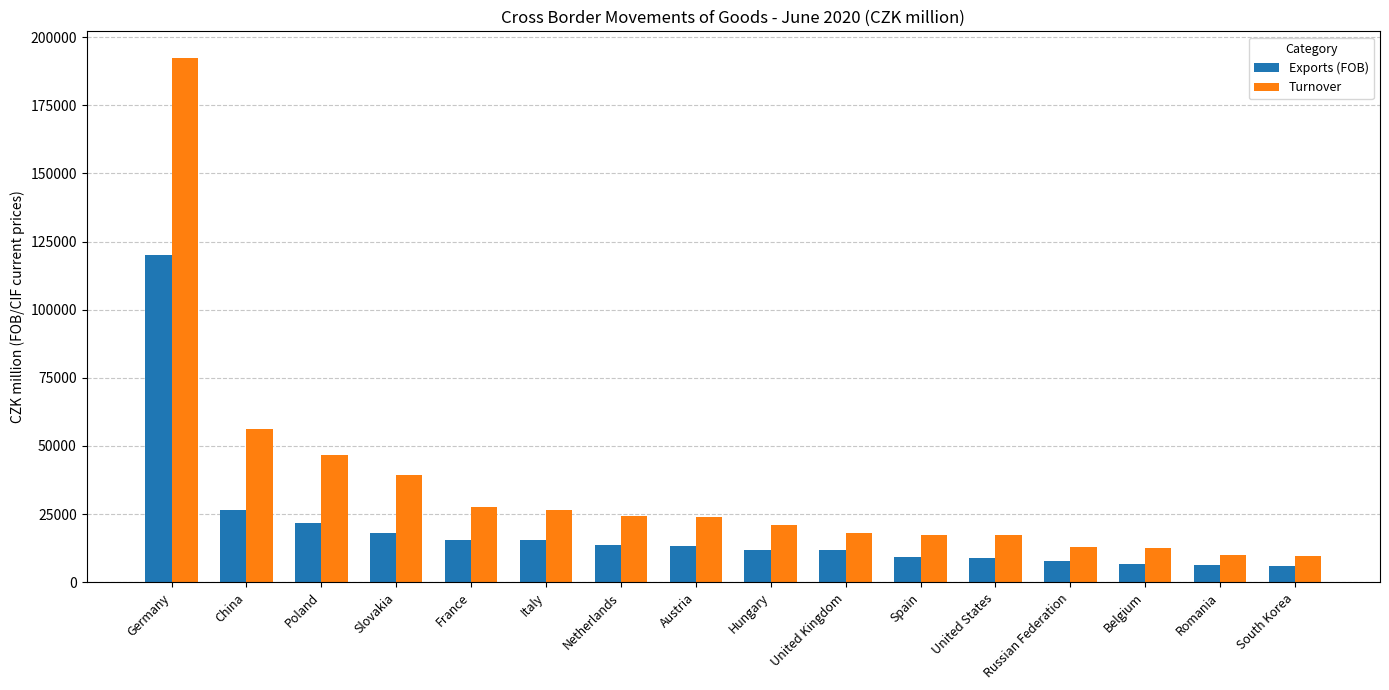

How many bars are there in total?

32